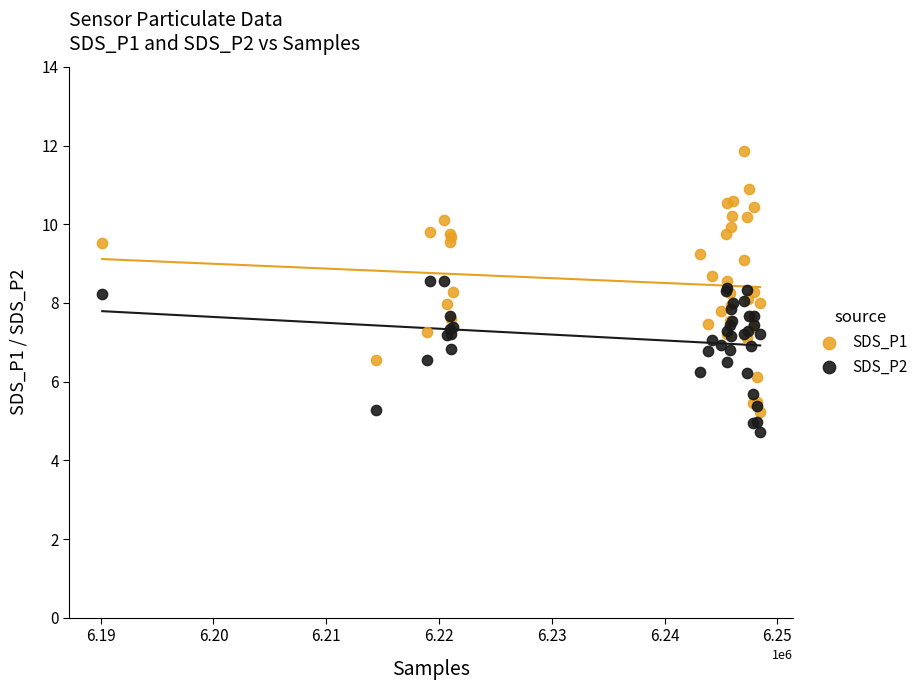

Which series contains the lowest Y value?

SDS_P2